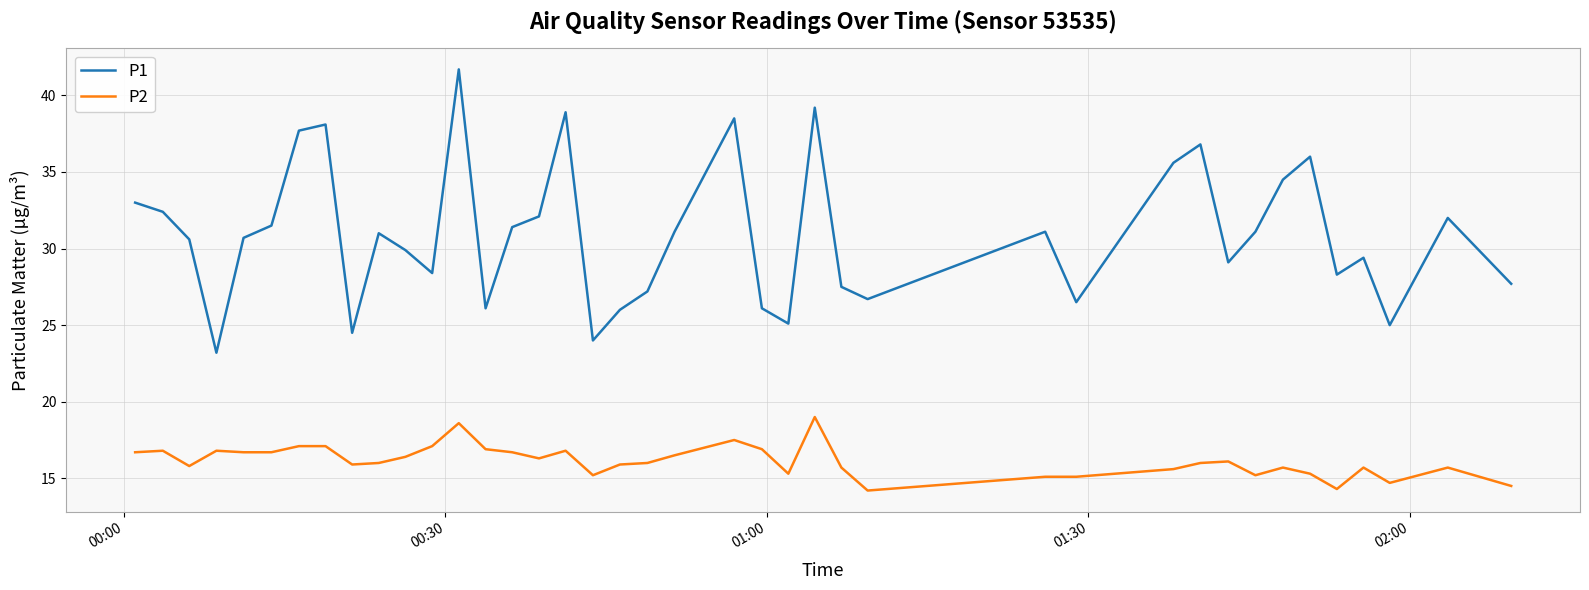

Count the number of data series in this chart.

2